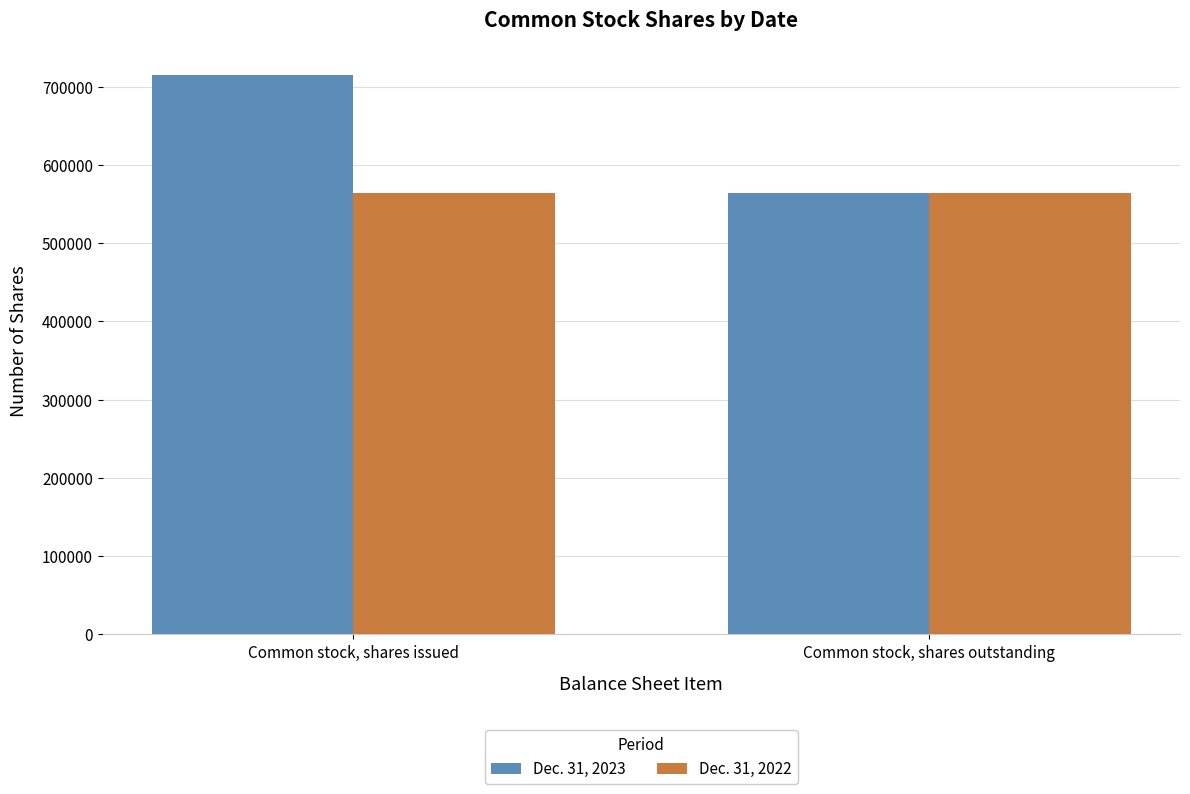

Reading left to right, list all the values displayed in this chart.

Dec. 31, 2023: Common stock, shares issued=714590	Common stock, shares outstanding=564094
Dec. 31, 2022: Common stock, shares issued=564094	Common stock, shares outstanding=564094